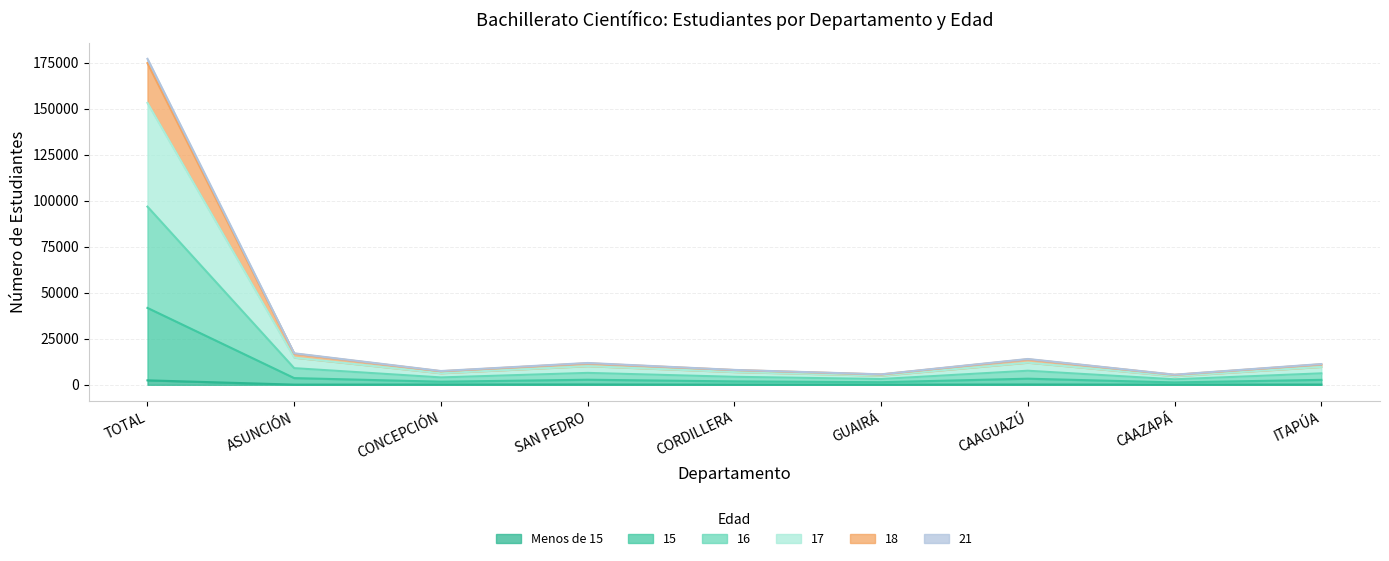

Where is the first local maximum for 17?

SAN PEDRO